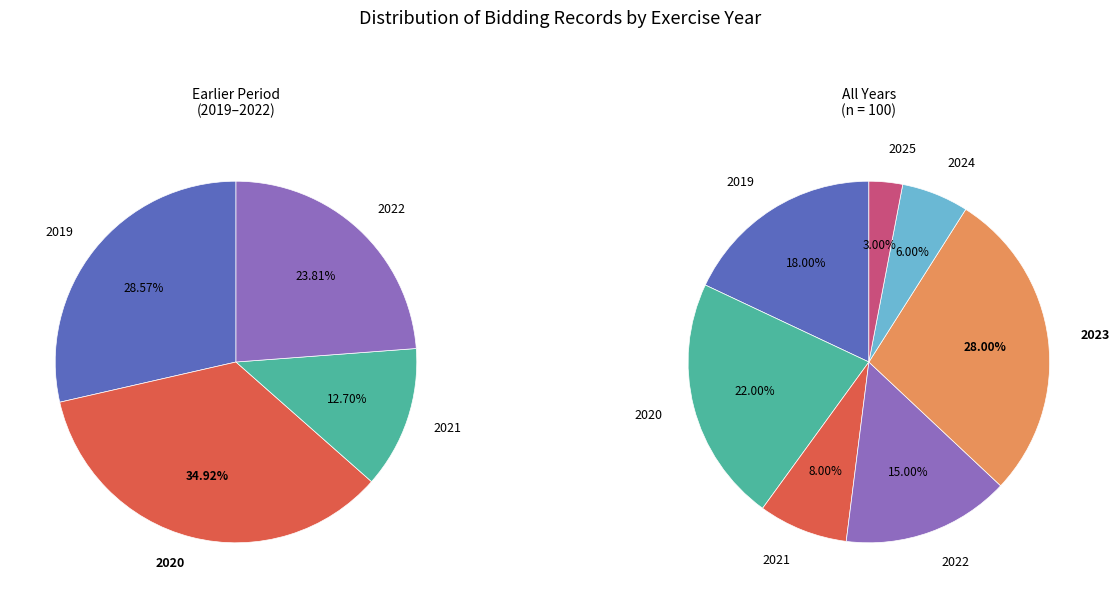

Do 2022 and 2019 together represent more than half of the pie?

No